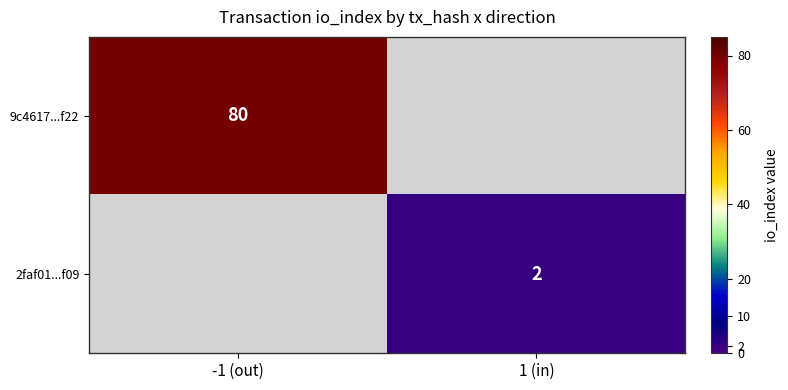

The value of 2faf01...f09 at 1 (in) is 2. True or false?

True